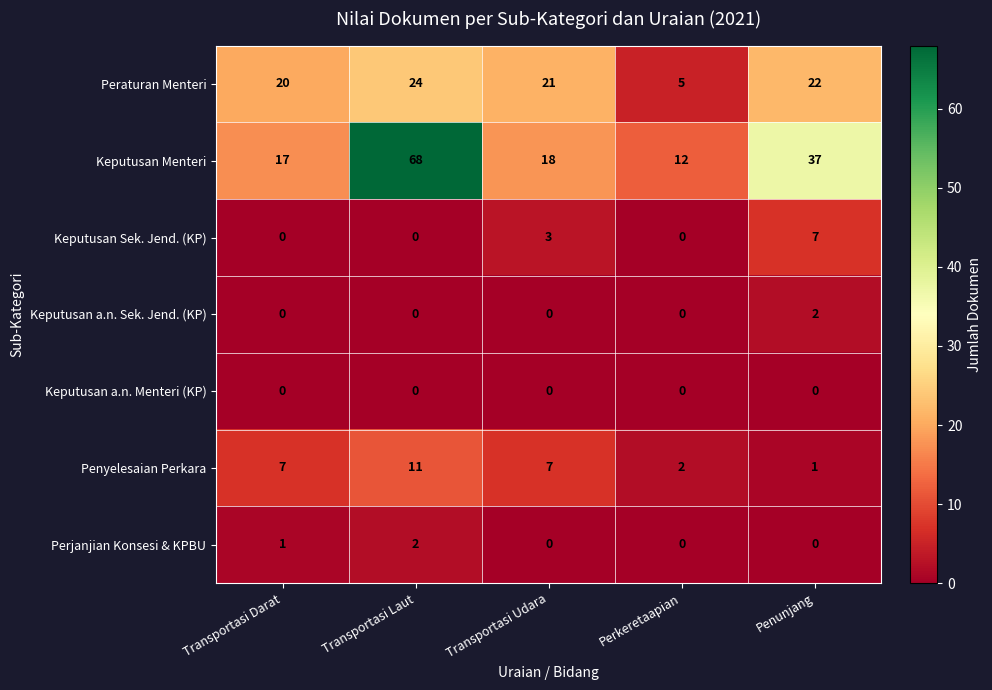

The value of Peraturan Menteri at Transportasi Laut is 14. True or false?

False